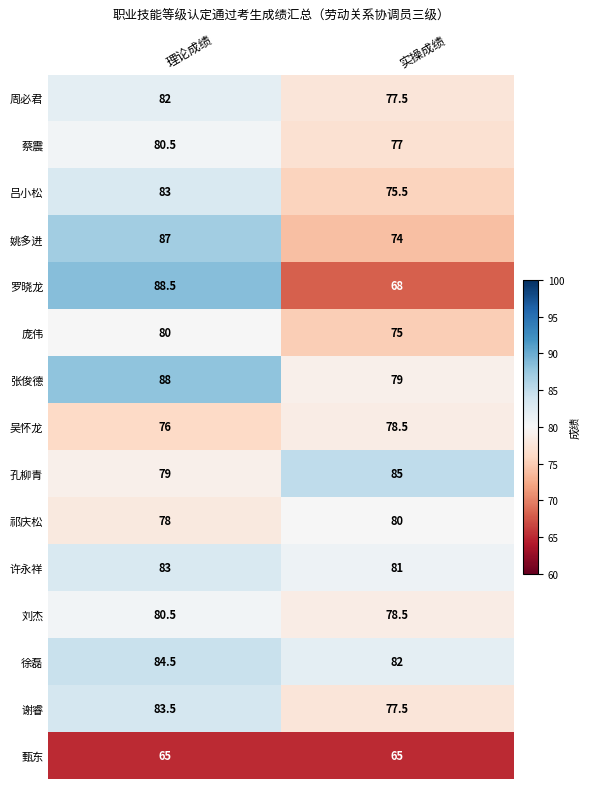

Reading right to left, extract all data points from this chart.

周必君: 77.5	82.0
蔡震: 77.0	80.5
吕小松: 75.5	83.0
姚多进: 74.0	87.0
罗晓龙: 68.0	88.5
庞伟: 75.0	80.0
张俊德: 79.0	88.0
吴怀龙: 78.5	76.0
孔柳青: 85.0	79.0
祁庆松: 80.0	78.0
许永祥: 81.0	83.0
刘杰: 78.5	80.5
徐磊: 82.0	84.5
谢睿: 77.5	83.5
甄东: 65.0	65.0